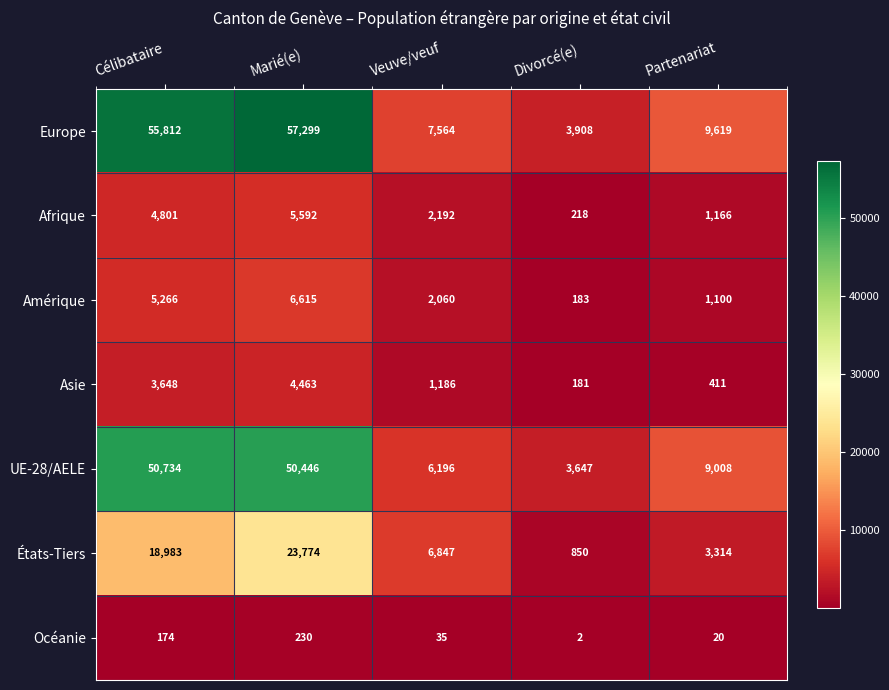

Is it true that États-Tiers equals 6847 at Veuve/veuf?

True